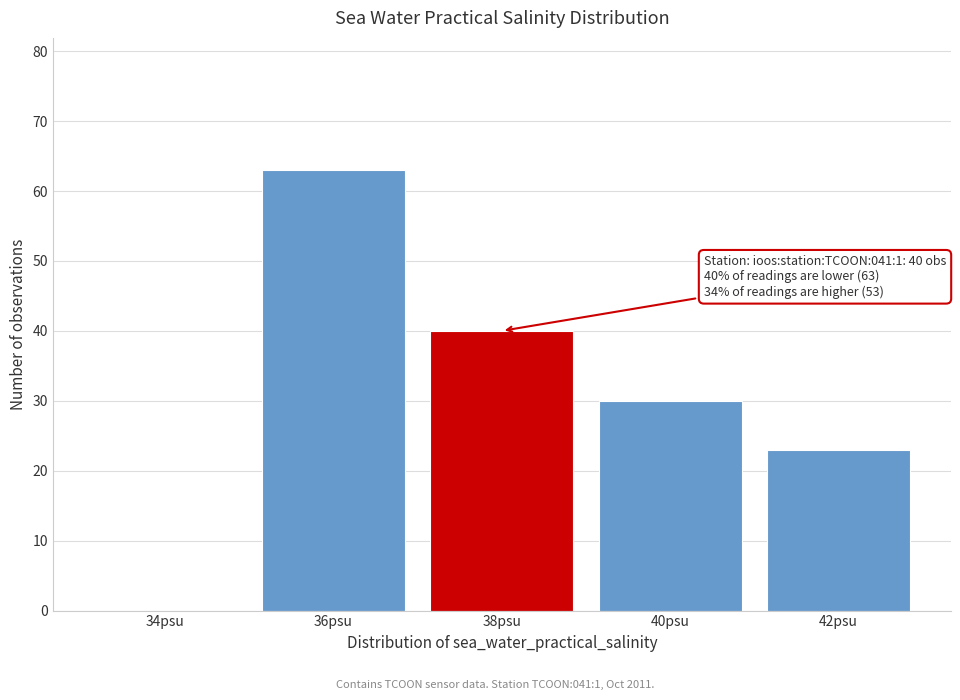

Reading left to right, transcribe all the data shown in this chart.

34psu=0	36psu=63	38psu=40	40psu=30	42psu=23